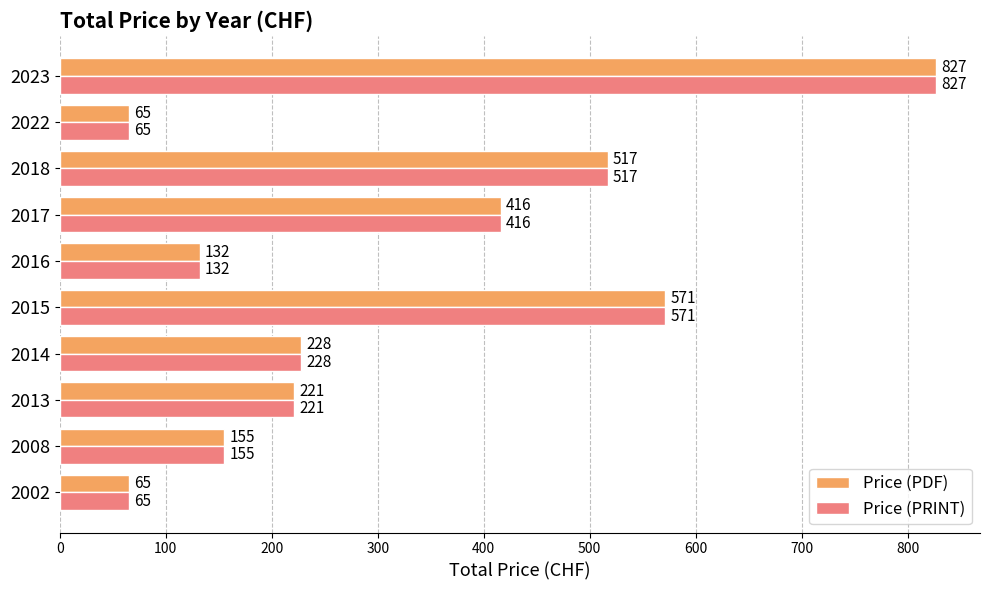

What is the highest value of the Price (PRINT) series?

827